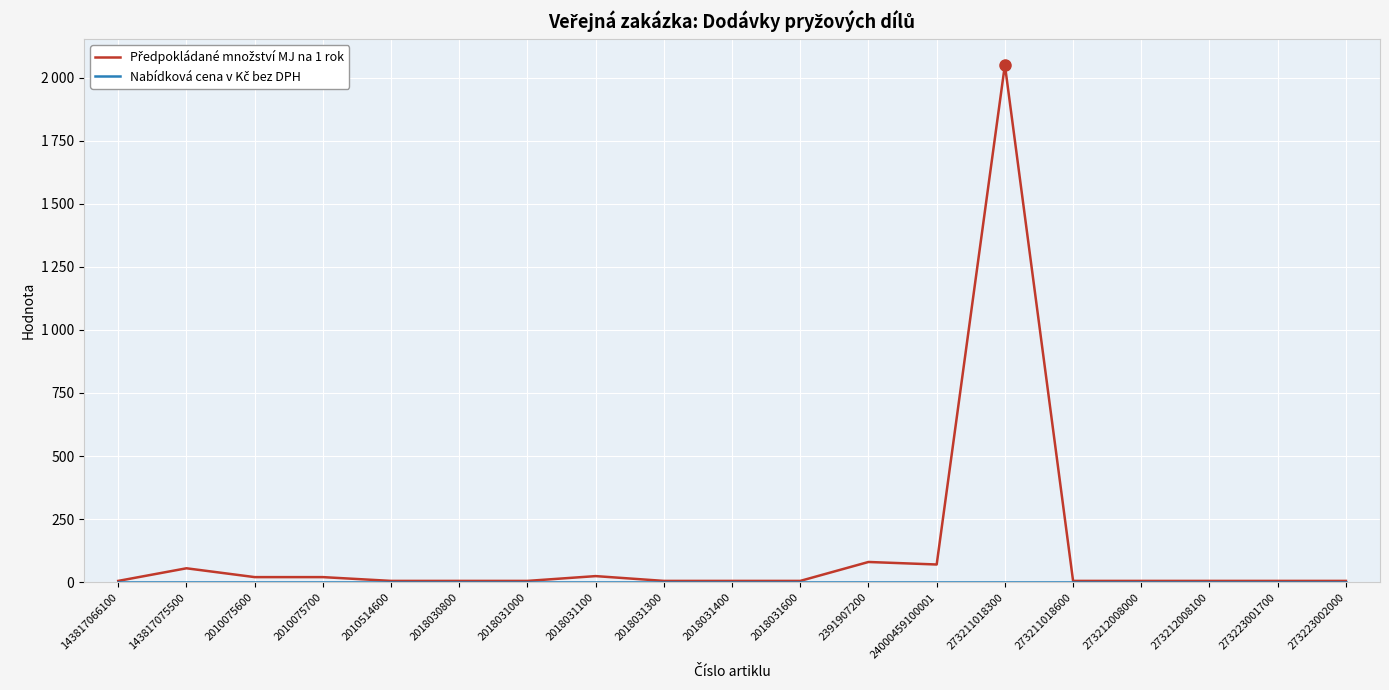

Is this an area chart (filled region under the line)?

No